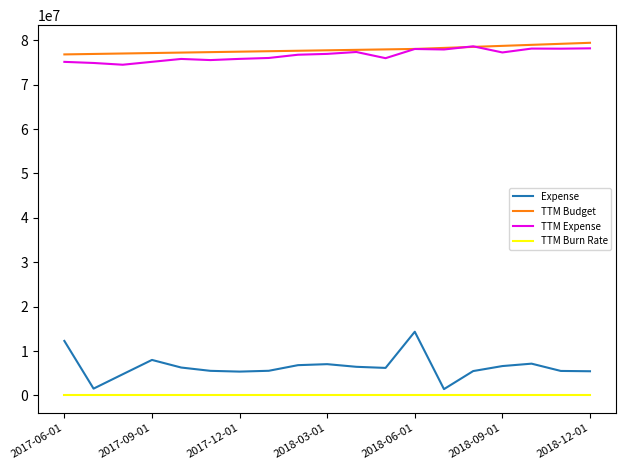

What are all the series names shown in the legend?

Expense, TTM Budget, TTM Expense, TTM Burn Rate